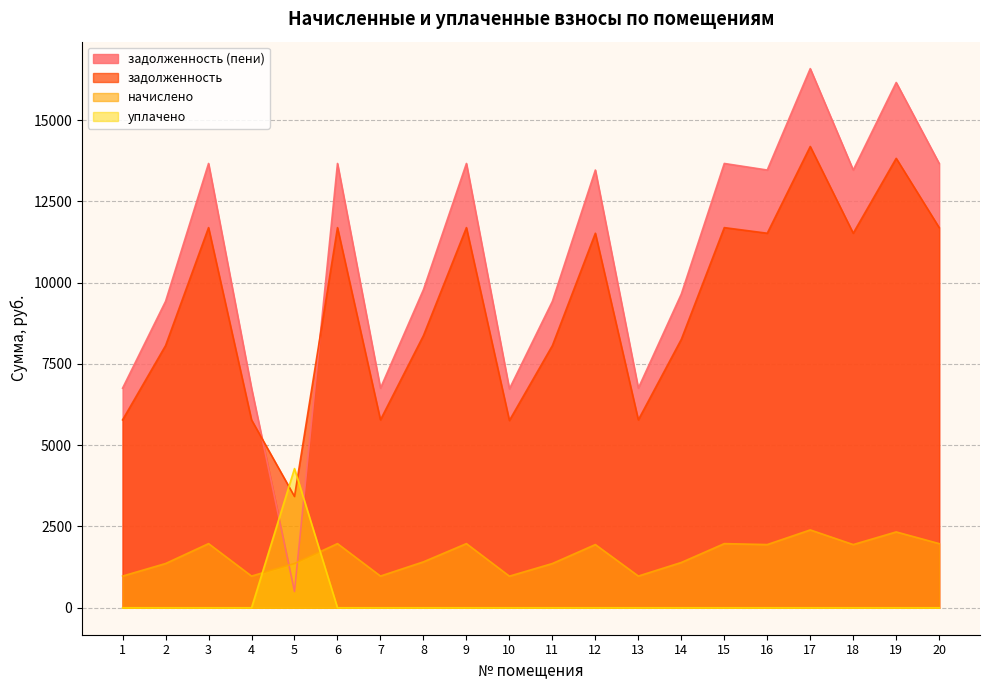

How many interior local peaks does the задолженность (пени) series have?

7